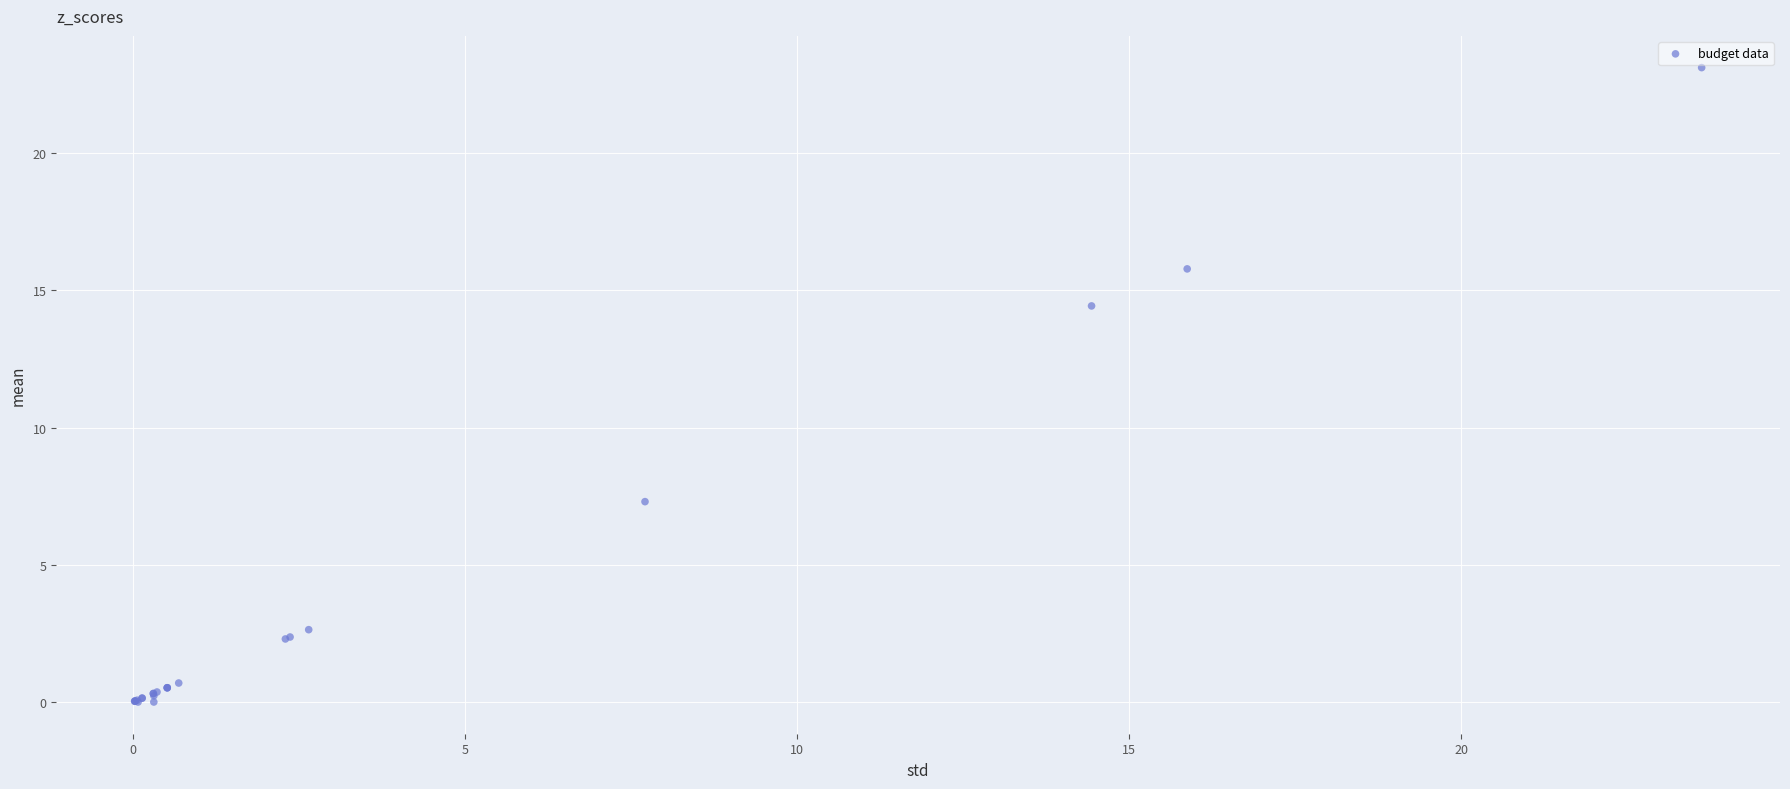

What Y value in the scatter plot is closest to 11?

14.4